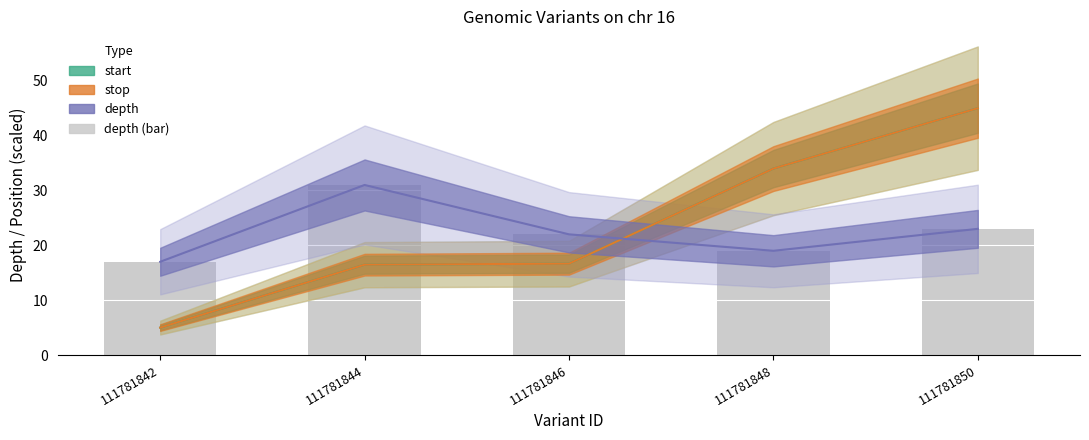

Where does the data first go above 22?

111781844